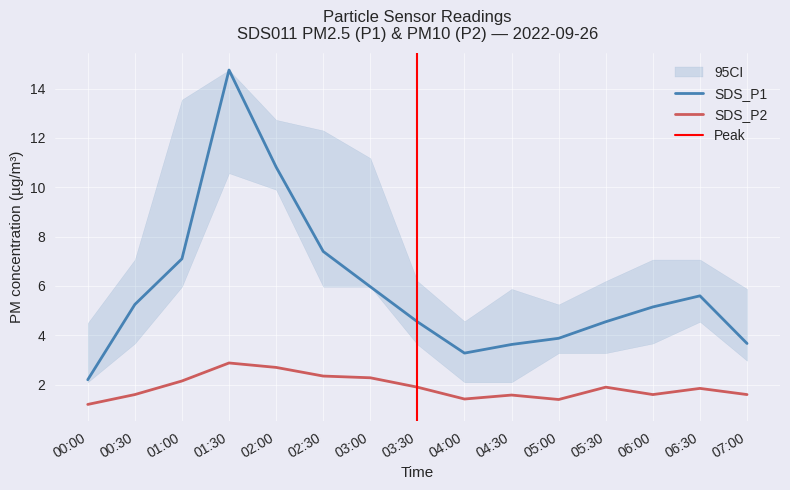

What is the difference between the maximum and minimum values in the SDS_P1 series?

12.6